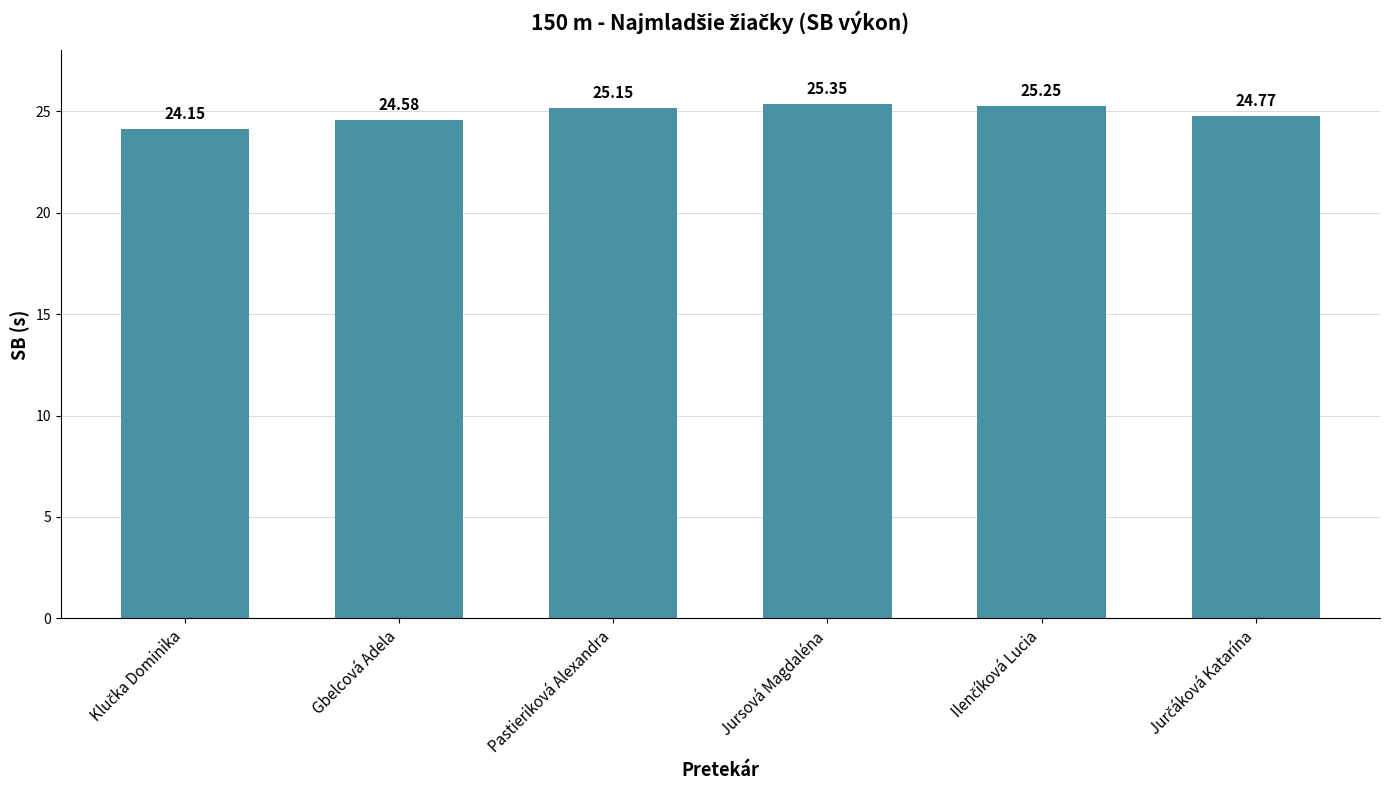

What is the label of the 4th bar from the left?

Jursová Magdaléna